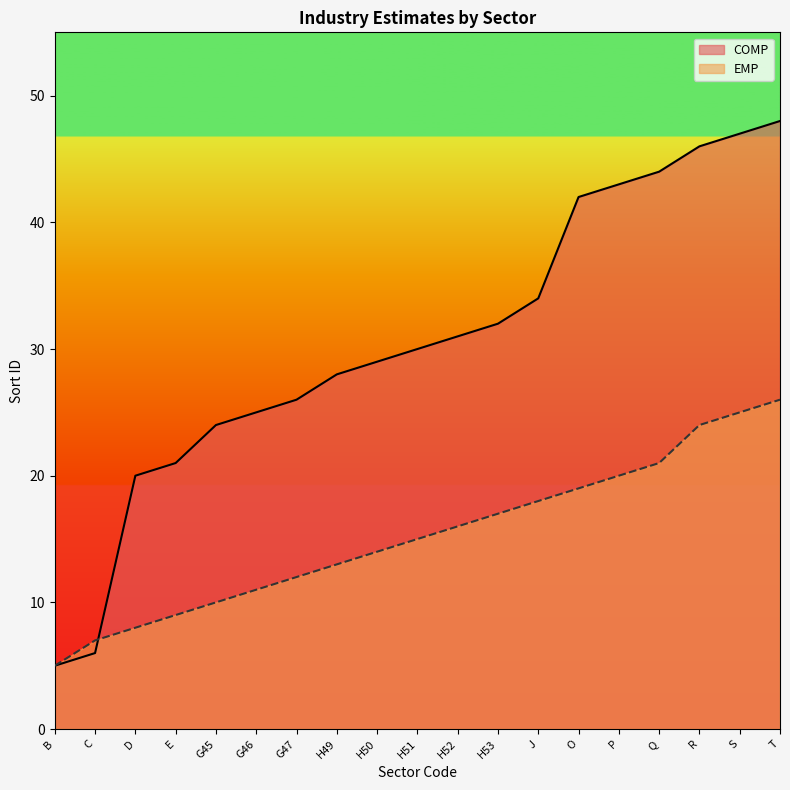

Rank the series by their maximum value, from lowest to highest.

EMP, COMP